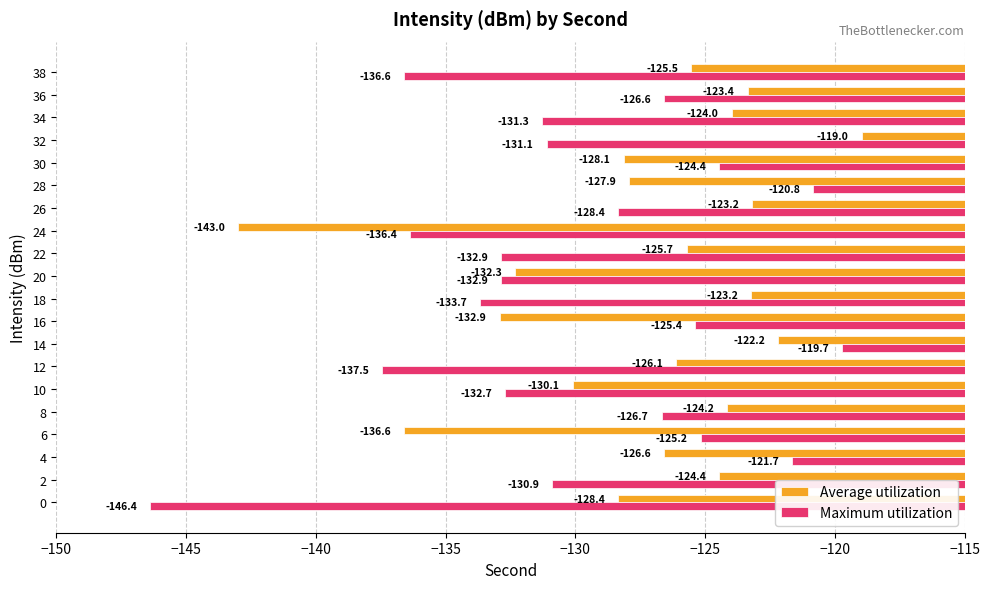

The value of Maximum utilization at 12 is -54.9. True or false?

False